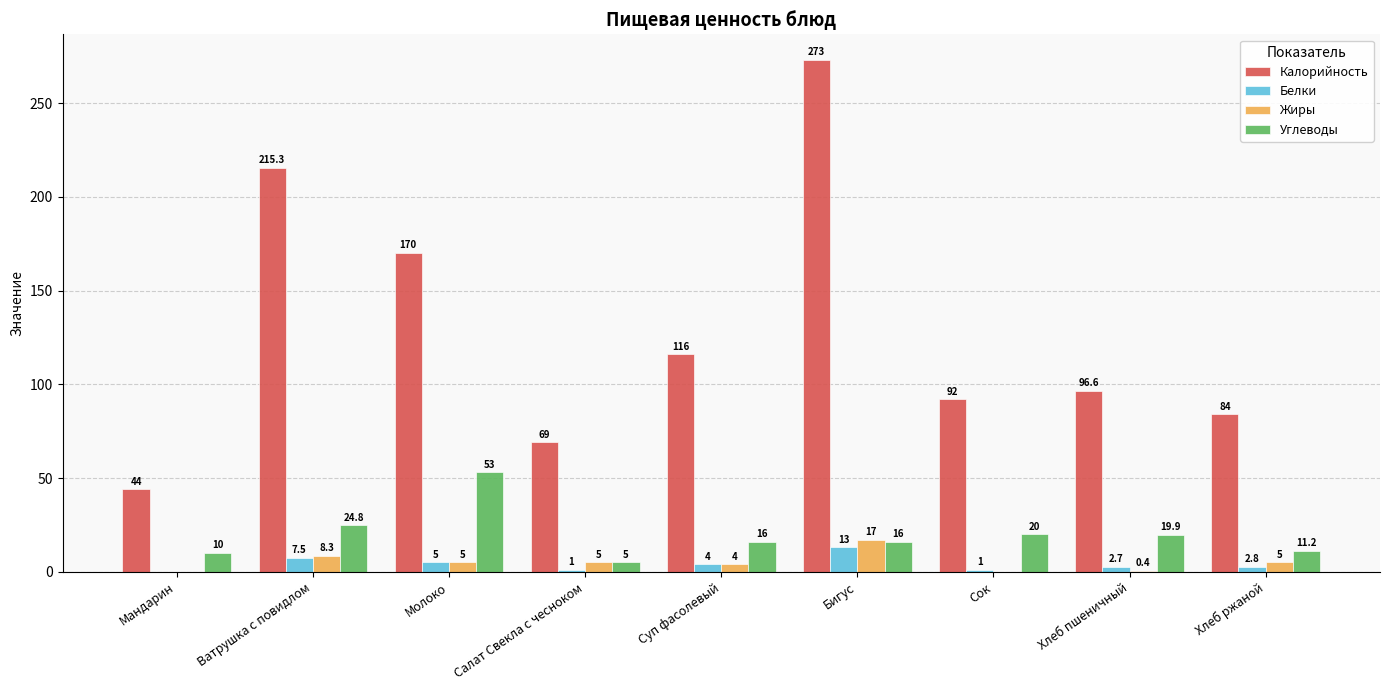

The value of Калорийность at Ватрушка с повидлом is 215.3. True or false?

True